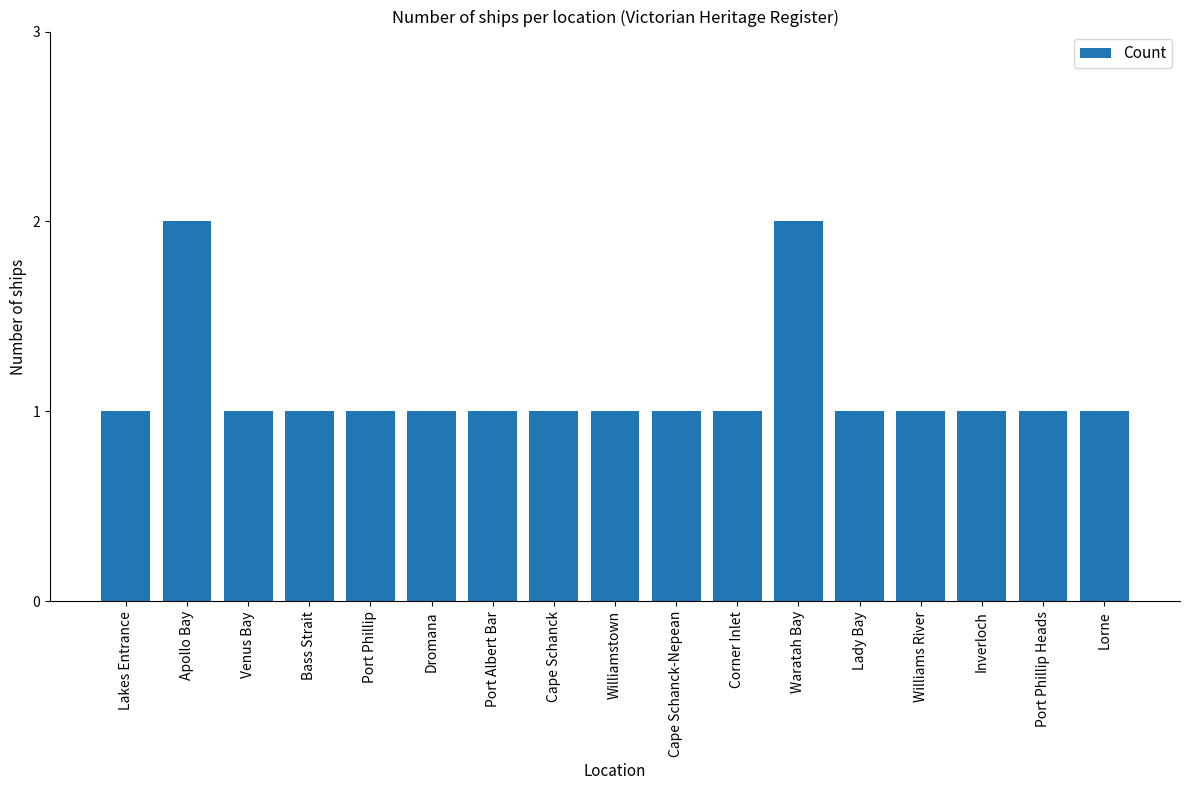

The chart shows a value of 2 at Williamstown. True or false?

False